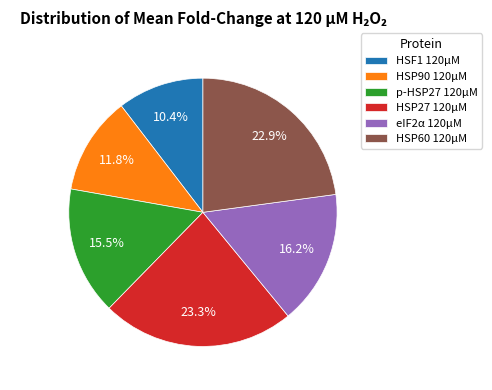

To the nearest percent, what portion does eIF2α 120µM represent?

16%